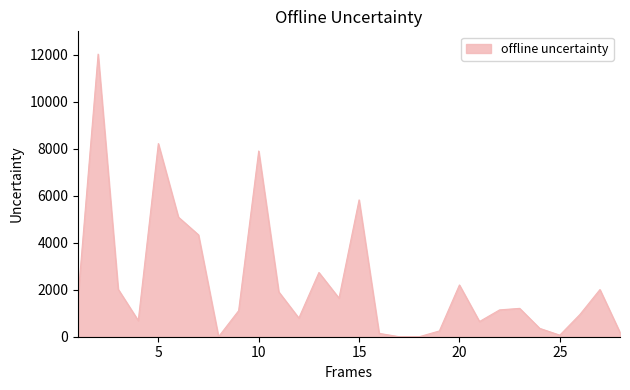

What is the difference between the maximum and minimum values?

12031